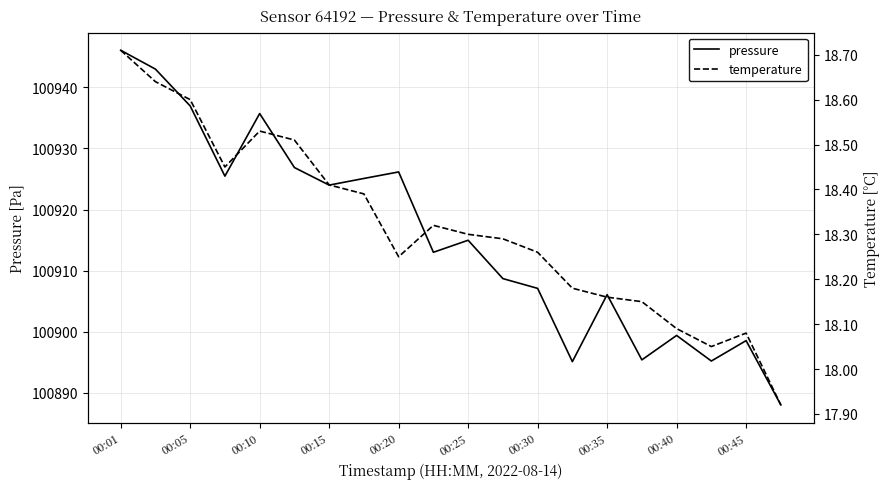

Is this an area chart (filled region under the line)?

No